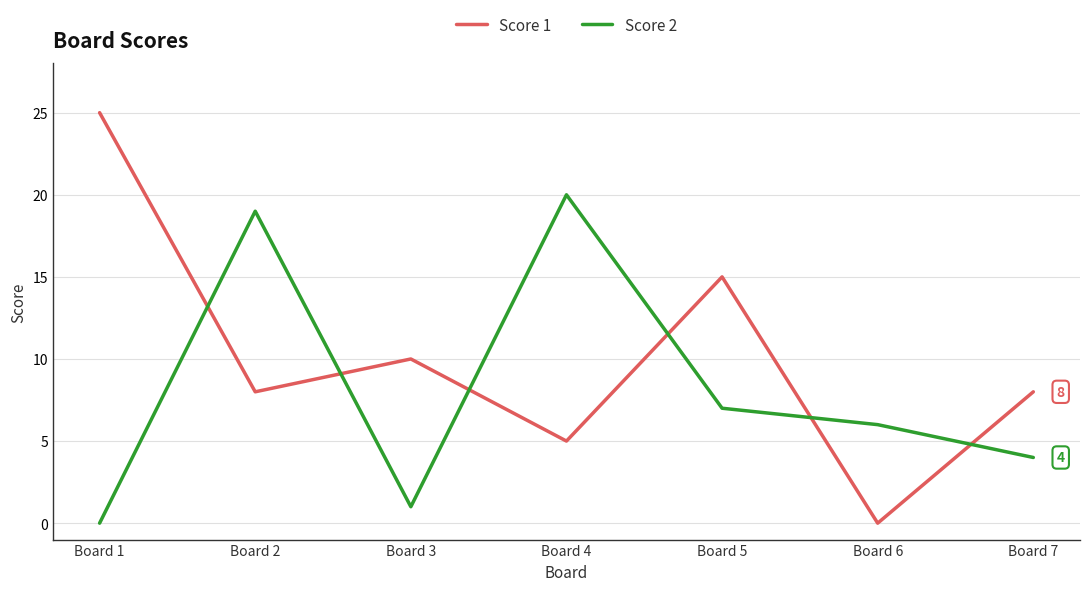

Rank the categories by Score 2 value from lowest to highest.

Board 1, Board 3, Board 7, Board 6, Board 5, Board 2, Board 4